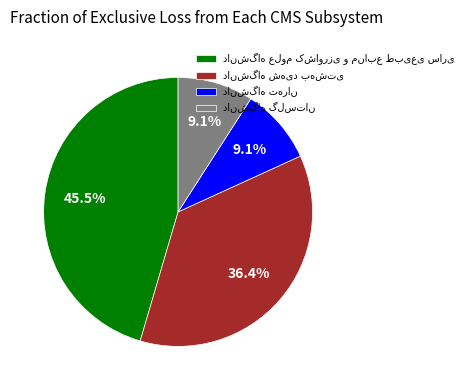

Is there any slice that represents more than half of the pie?

No